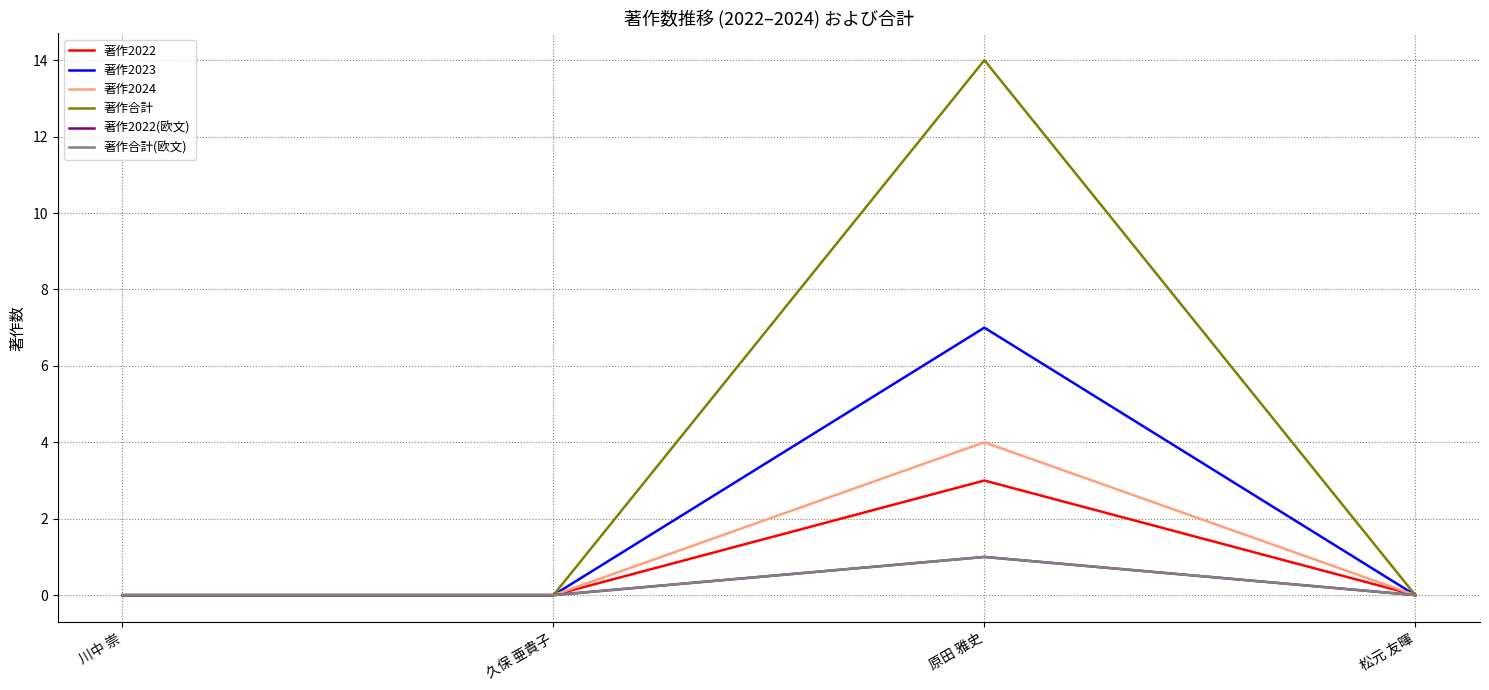

Does the chart have visible grid lines?

Yes